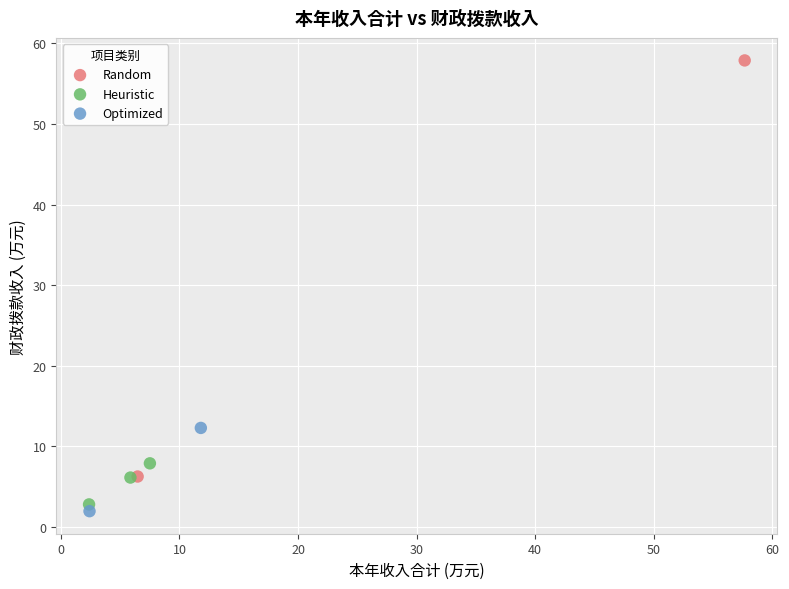

What are all the series names shown in the legend?

Random, Heuristic, Optimized